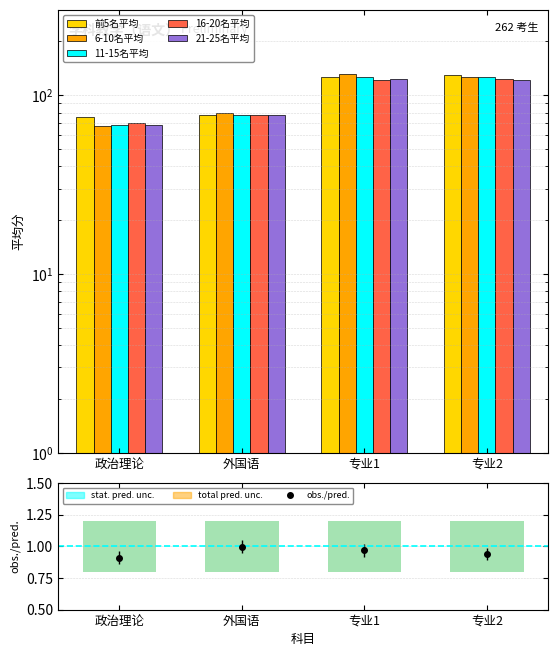

Is it true that 21-25名平均 equals 68.4 at 政治理论?

True